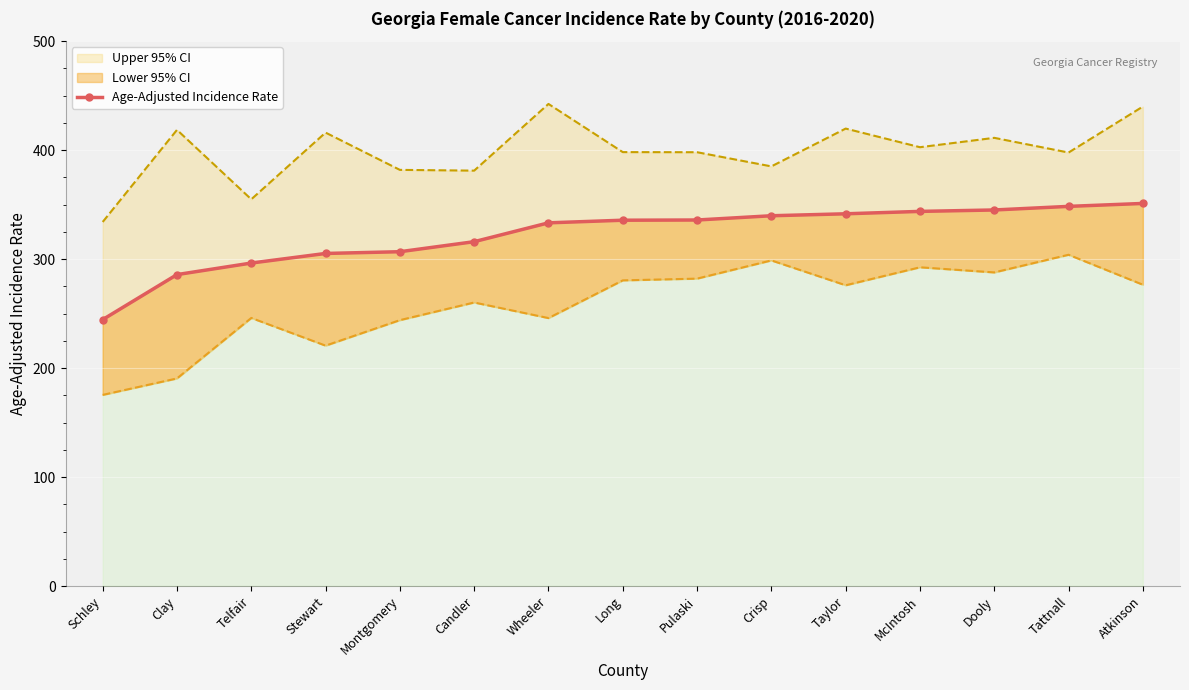

How many data points are less than 335?

7